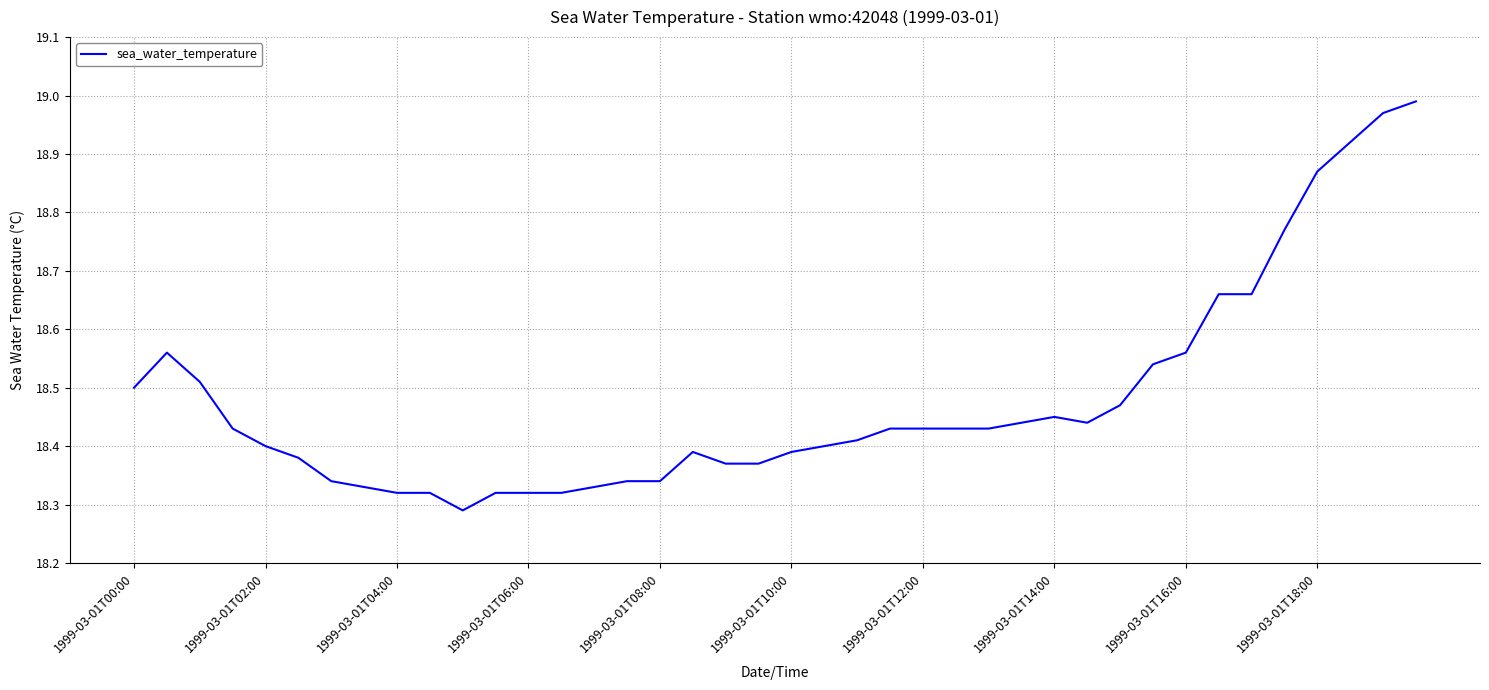

How many lines are shown in the chart?

1